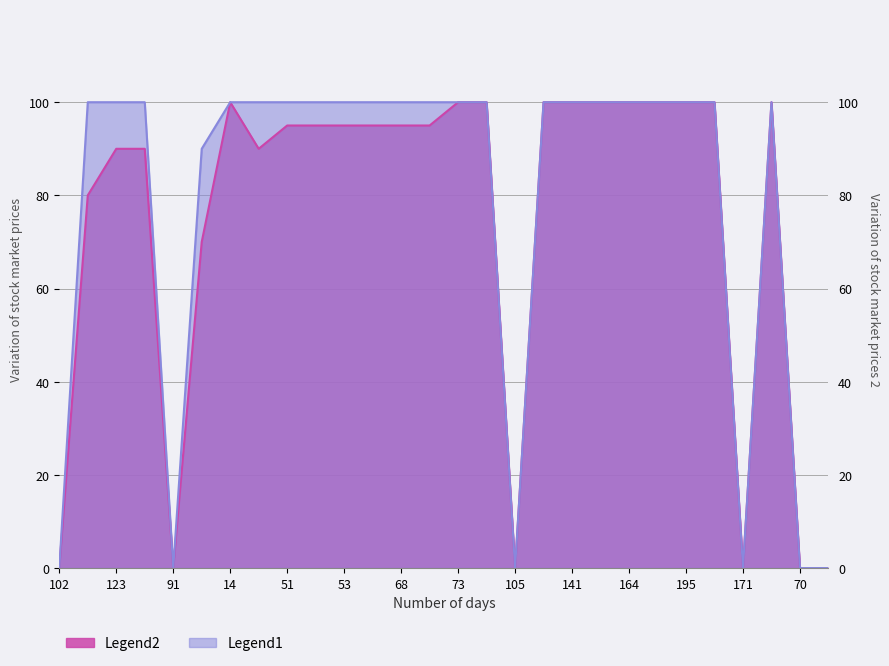

What are all the series names shown in the legend?

Legend1, Legend2